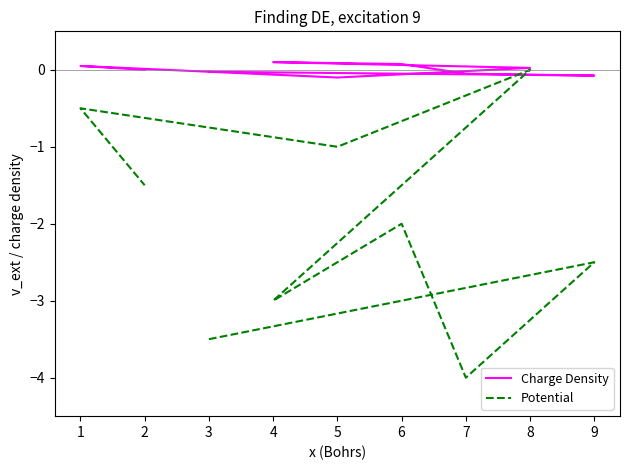

List the series in order of their overall mean, lowest first.

Potential, Charge Density